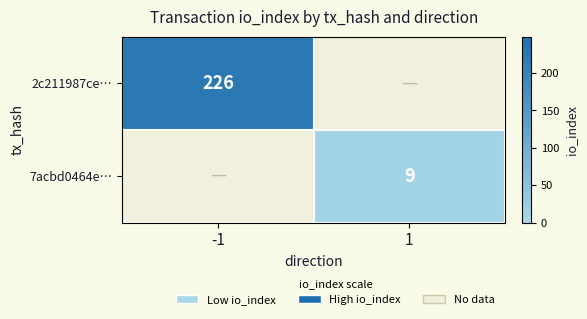

True or false: 7acbd0464e… has a value of 9 at 1.

True